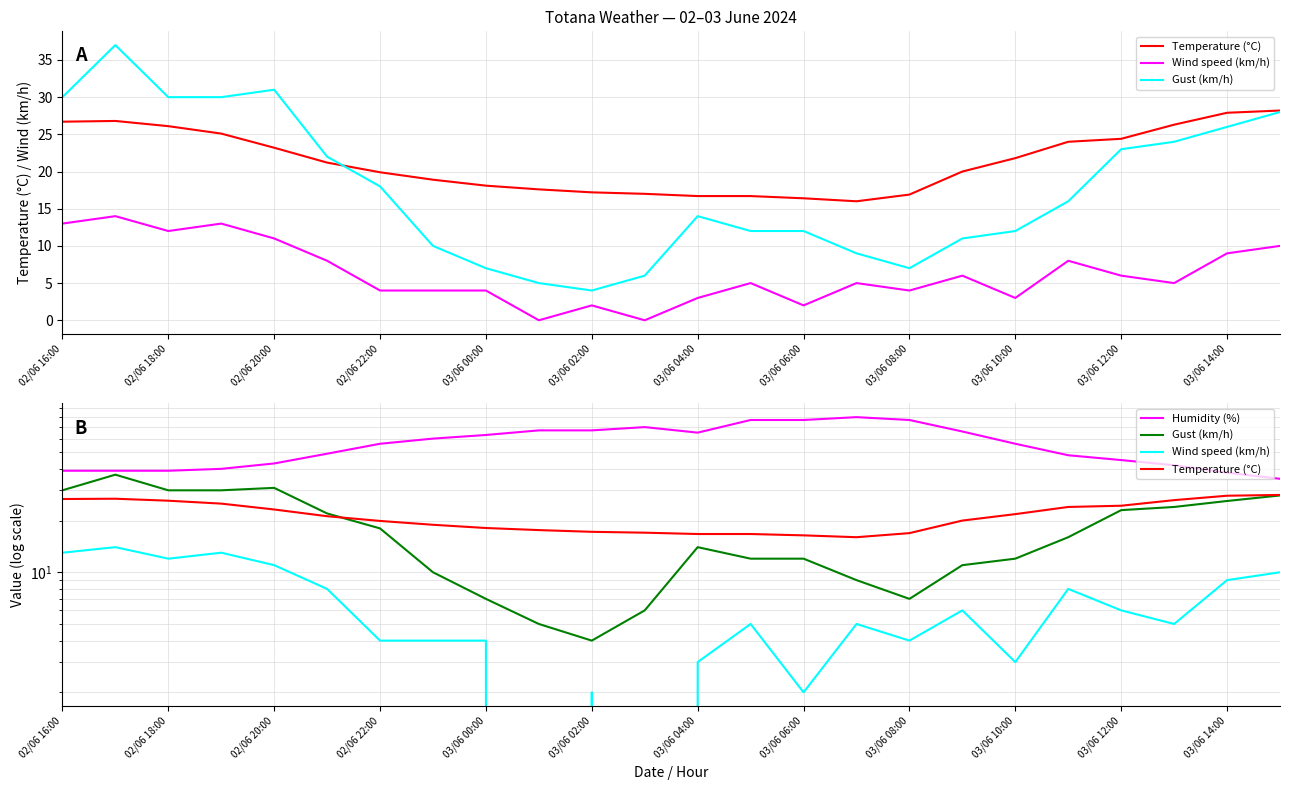

Count the number of categories in the chart.

24